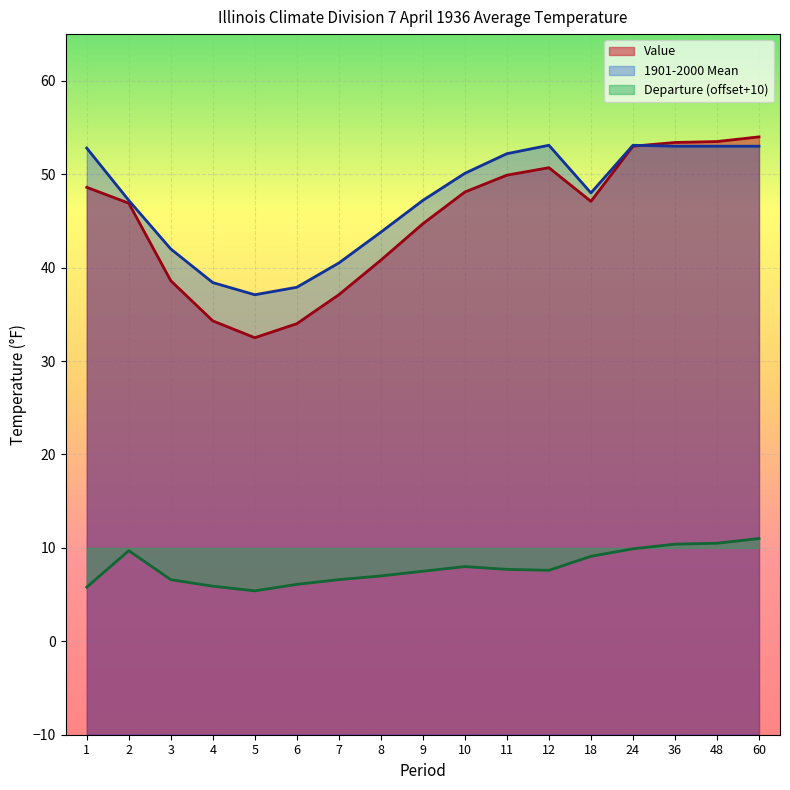

How many values in the Value series are below 47?

8